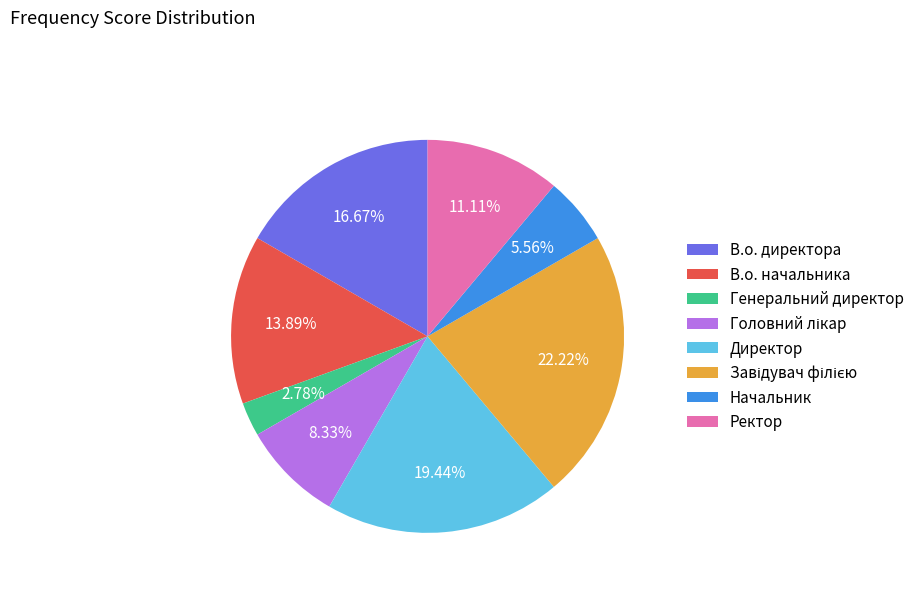

Between Директор and Начальник, which is larger?

Директор